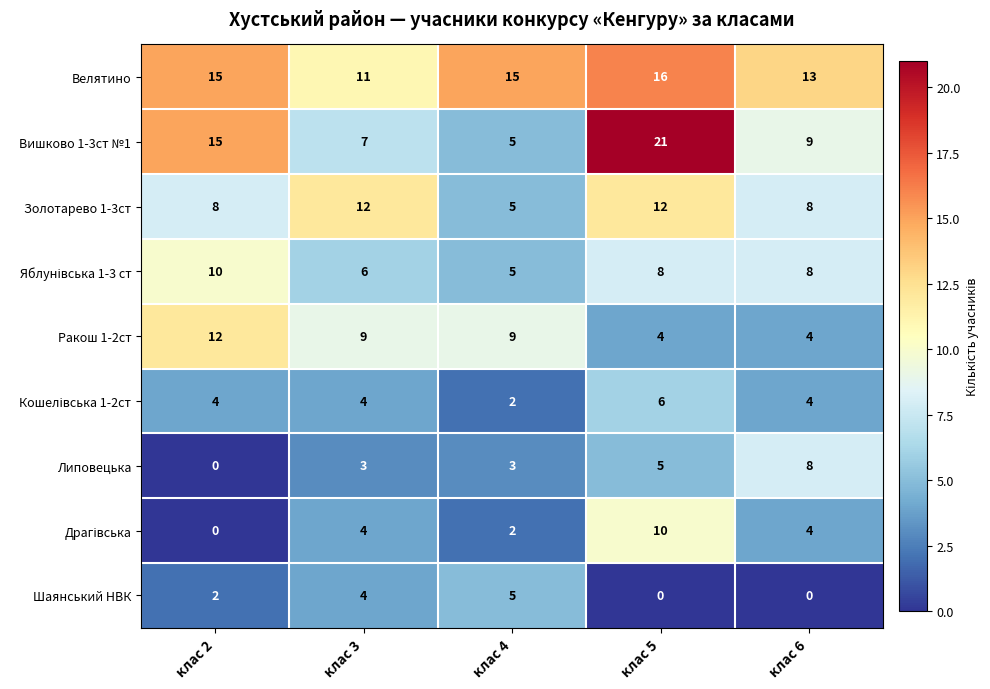

How many Велятино values are between 13 and 15?

3